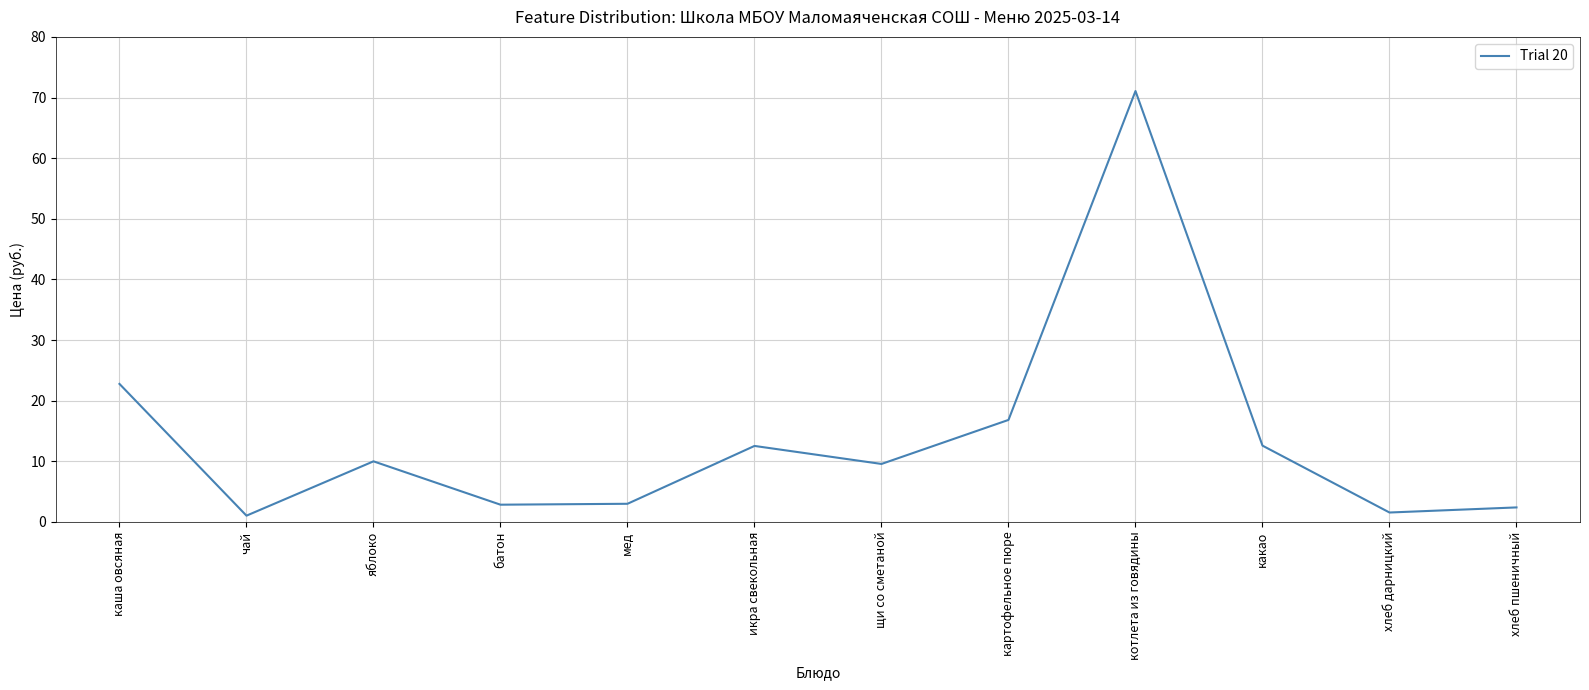

Which has a higher value, какао or хлеб пшеничный?

какао